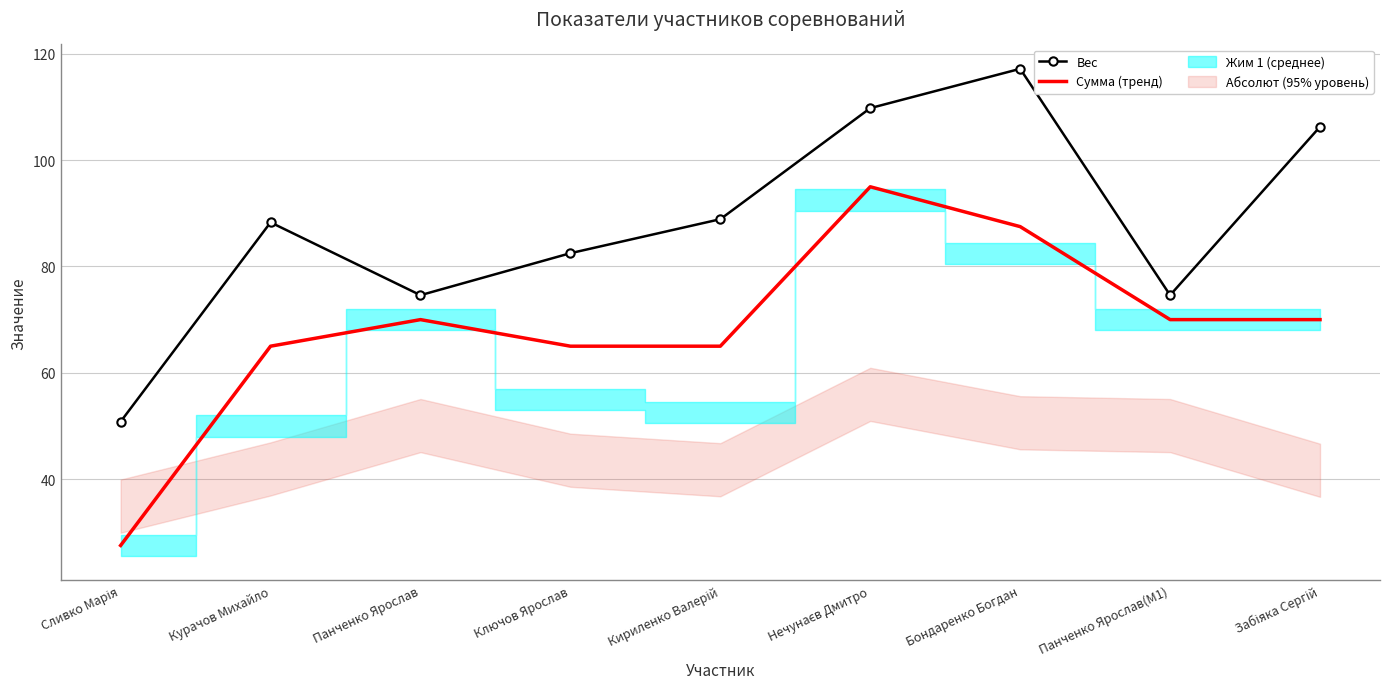

What is the sum of all Сумма (тренд) values?

615.0